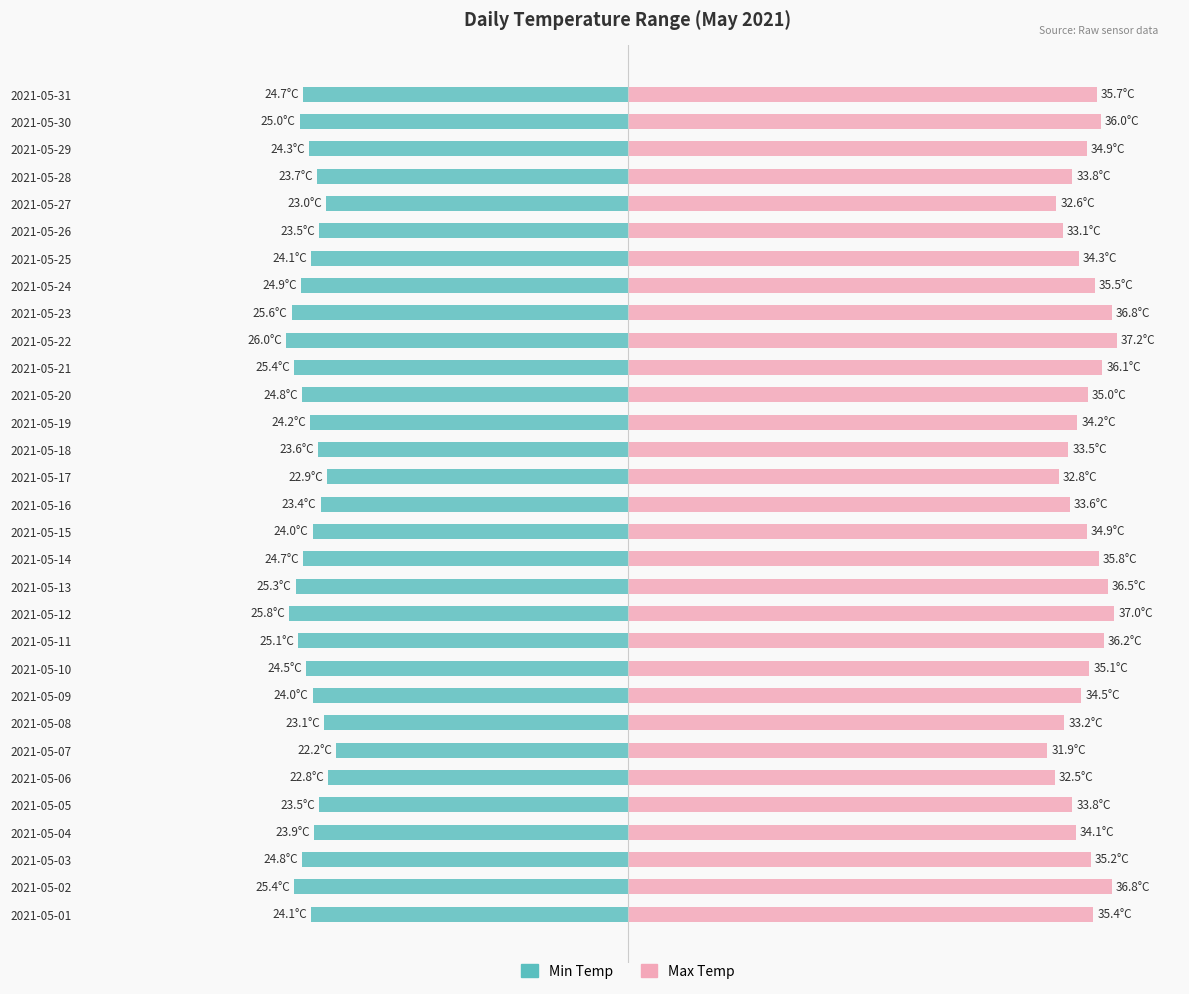

What is the value of the Max Temp bar at the 7th from the left?

31.9